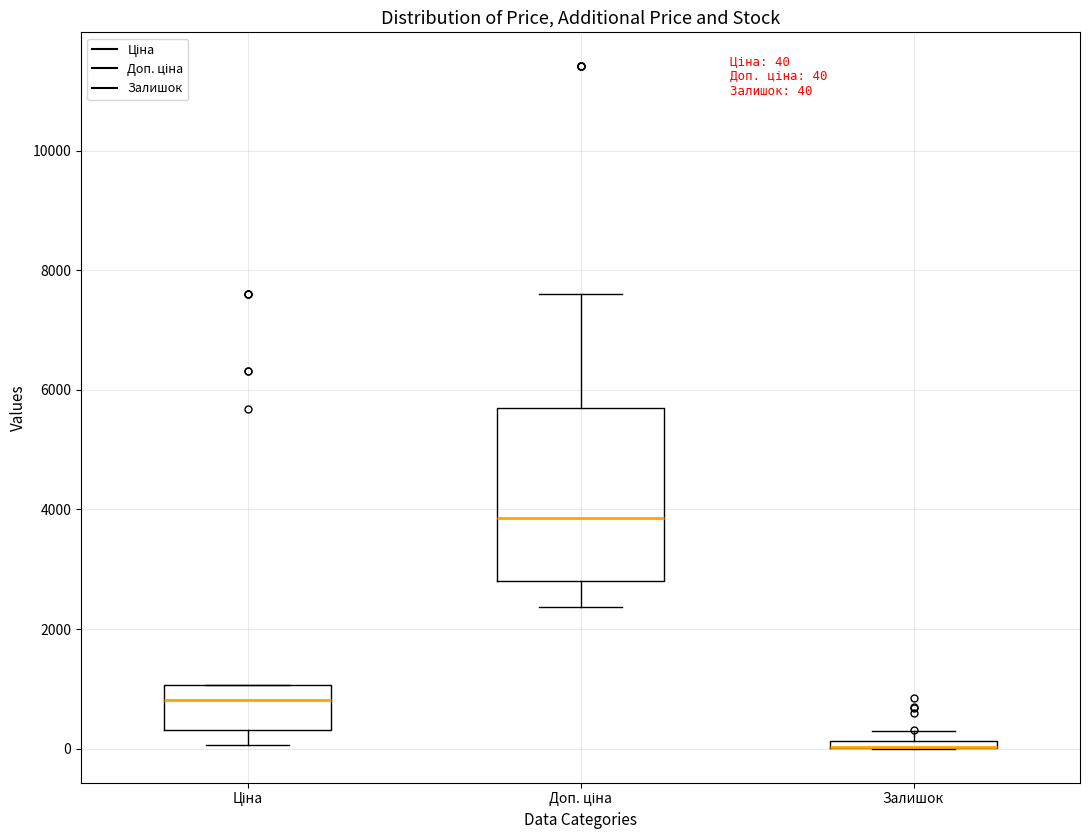

Which box is the tallest, from its lower edge to its upper edge?

Доп. ціна